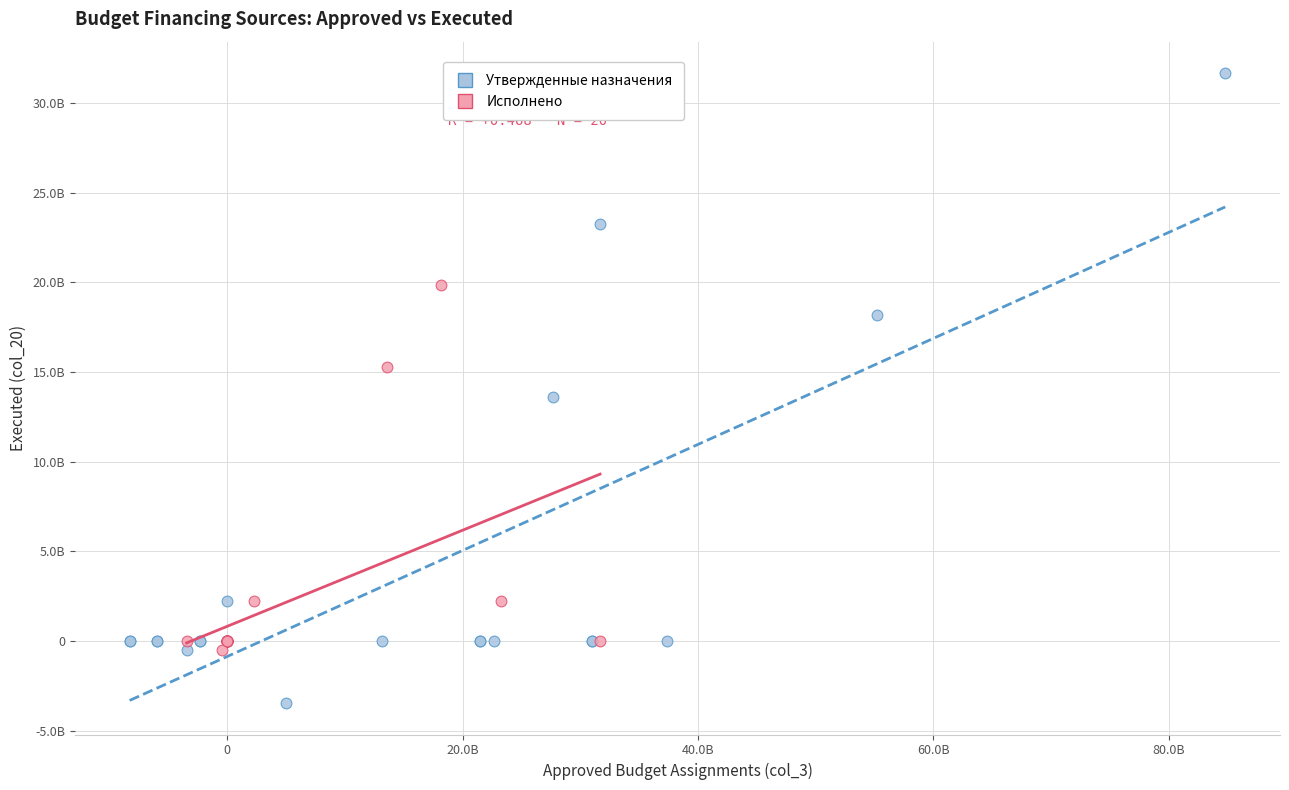

Which series has the widest spread of Y values?

Утвержденные назначения